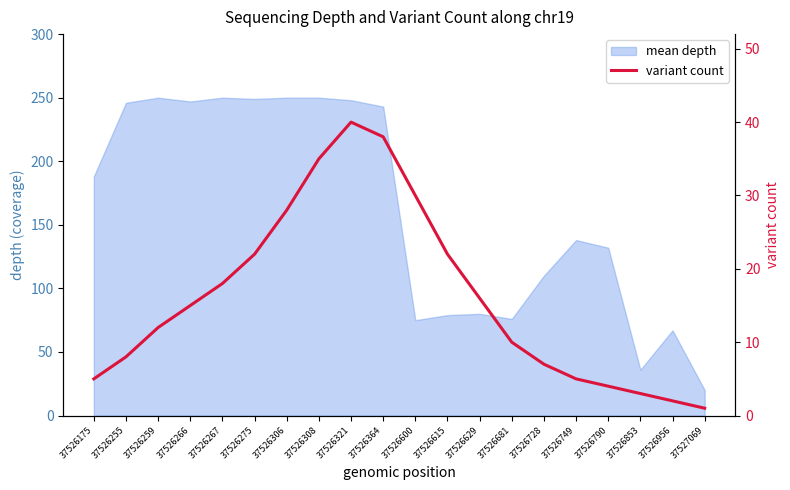

Which has a higher value, 37526275 or 37526790?

37526275